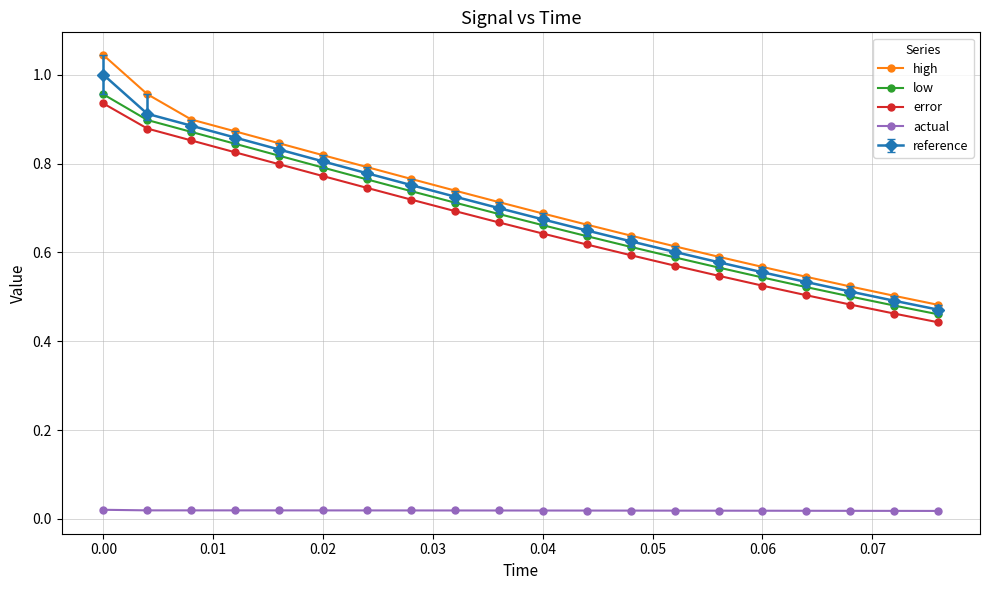

At how many categories does at least one series exceed 0?

20